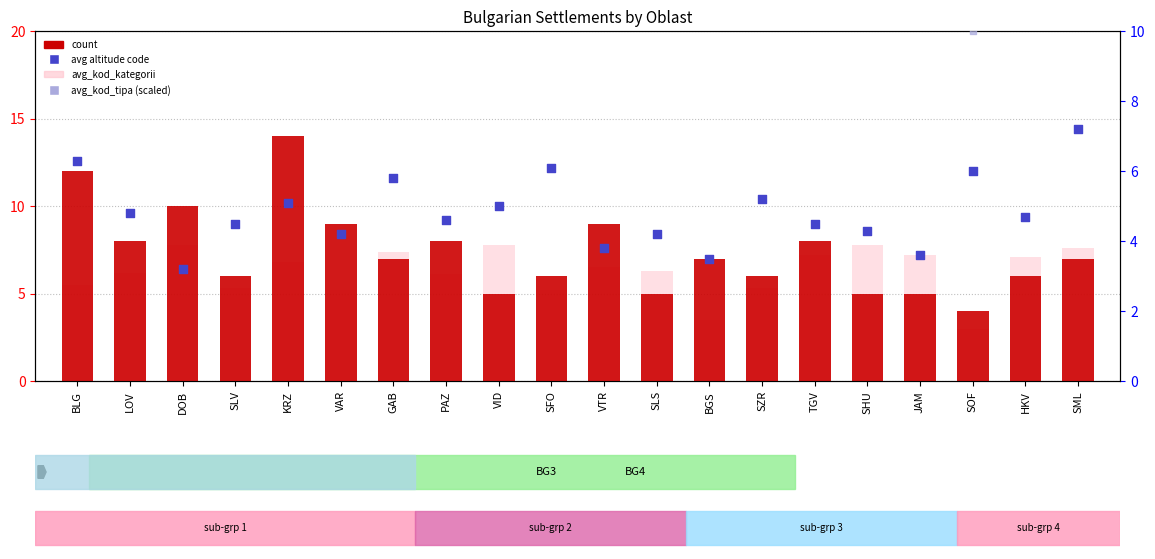

Which series reaches the maximum Y coordinate?

avg_kod_tipa